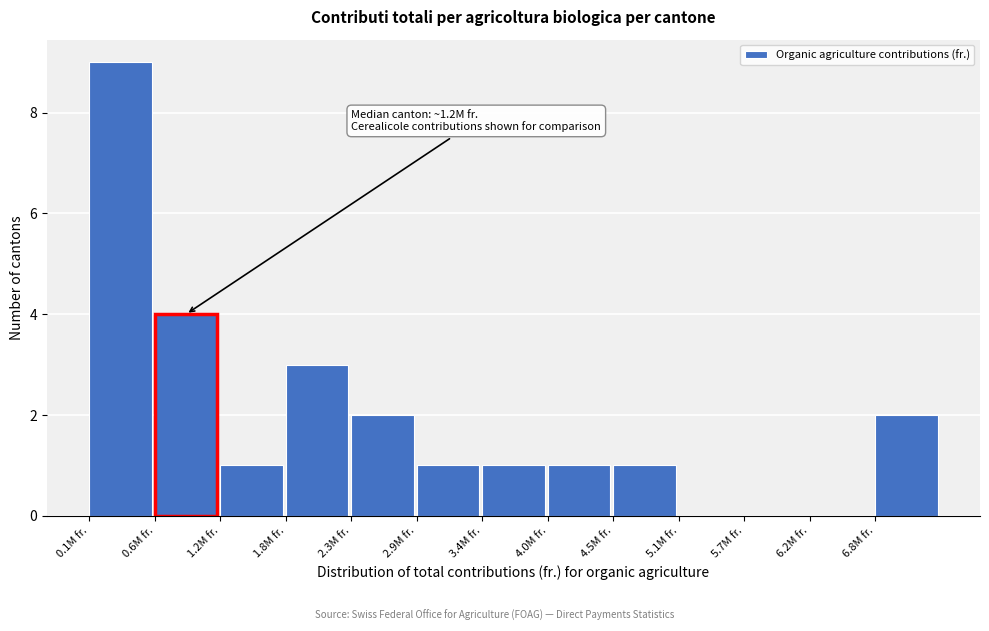

Reading right to left, extract all data points from this chart.

6.8M fr.=2	6.2M fr.=0	5.7M fr.=0	5.1M fr.=0	4.5M fr.=1	4.0M fr.=1	3.4M fr.=1	2.9M fr.=1	2.3M fr.=2	1.8M fr.=3	1.2M fr.=1	0.6M fr.=4	0.1M fr.=9